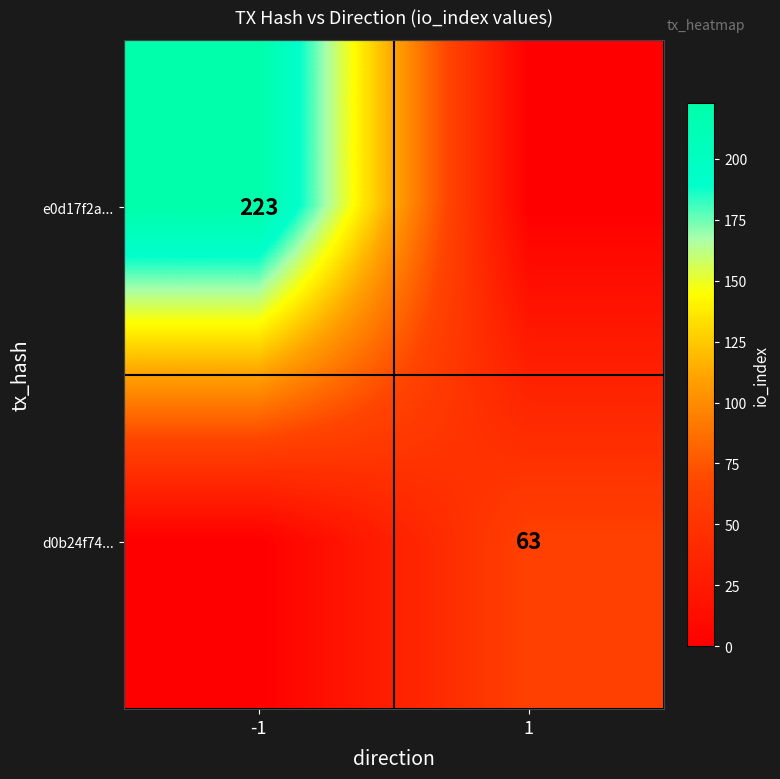

The e0d17f2a... series shows 223 at -1. True or false?

True